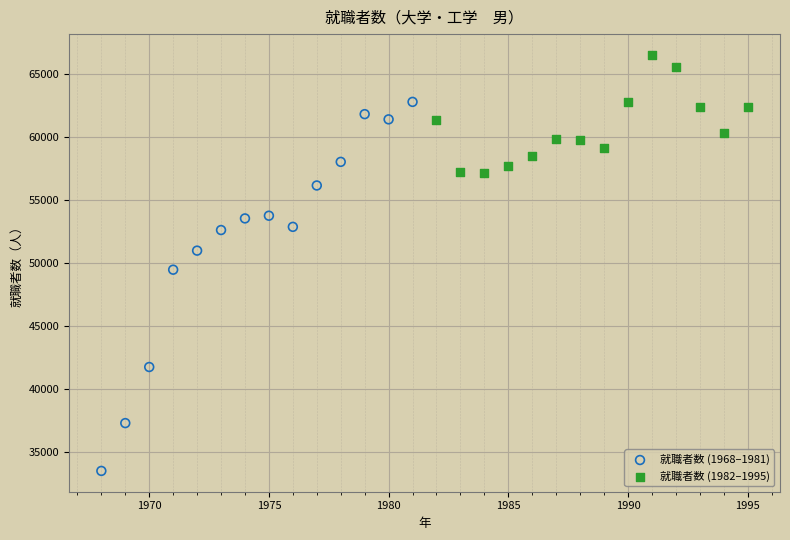

Which series contains the highest Y value?

就職者数 (1982–1995)